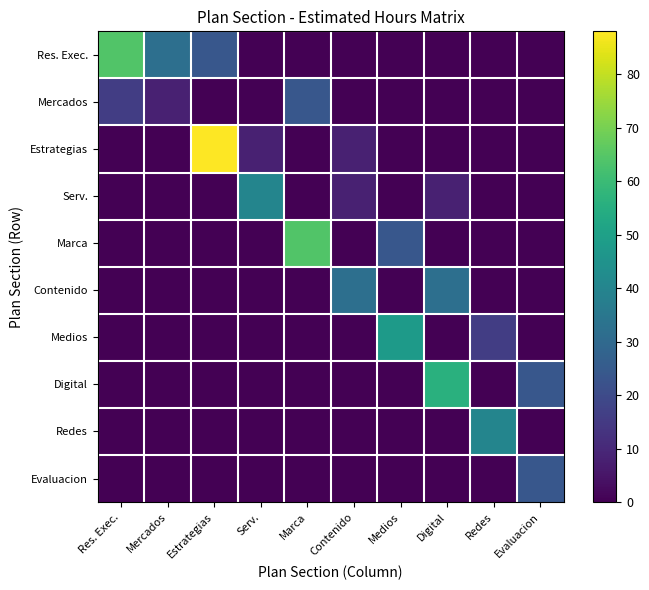

What is the total value across all series at Digital?

96